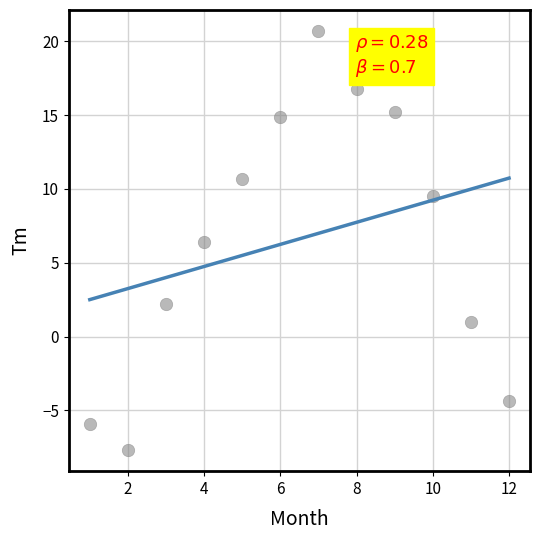

What is the range of X values (max minus min)?

11.0